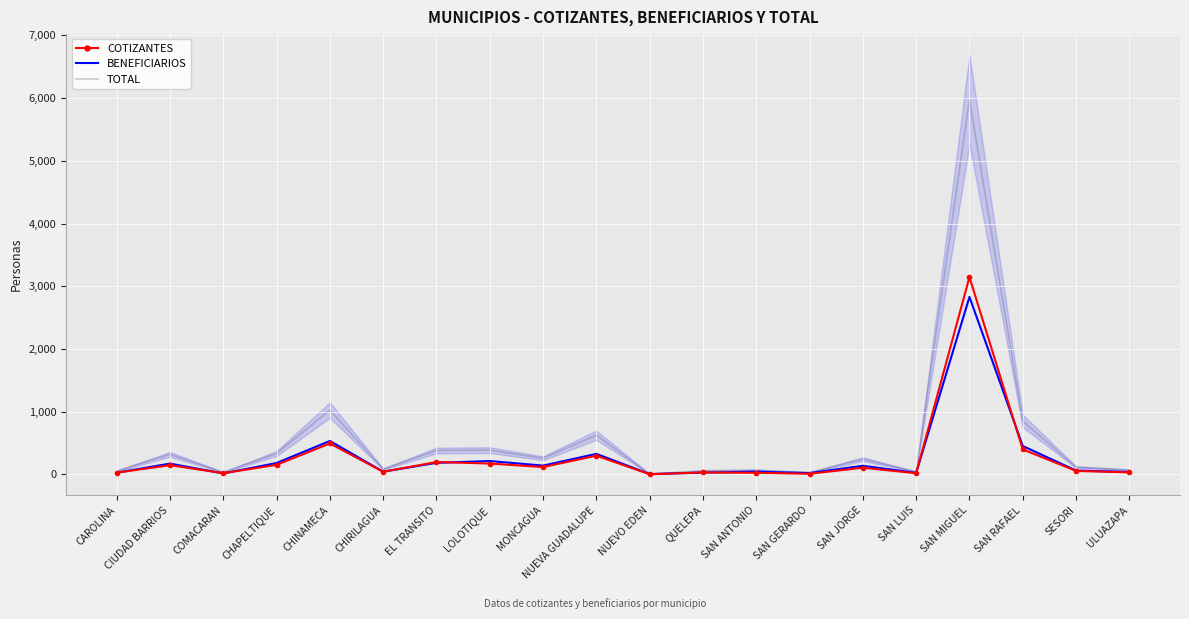

Reading left to right, list all the values displayed in this chart.

COTIZANTES: 27	147	19	152	493	42	197	173	117	298	2	31	25	10	106	18	3146	398	55	32
BENEFICIARIOS: 27	172	15	181	533	43	184	213	140	327	5	28	43	21	137	24	2829	452	61	38
TOTAL: 54	319	34	333	1026	85	381	386	257	625	7	59	68	31	243	42	5975	850	116	70